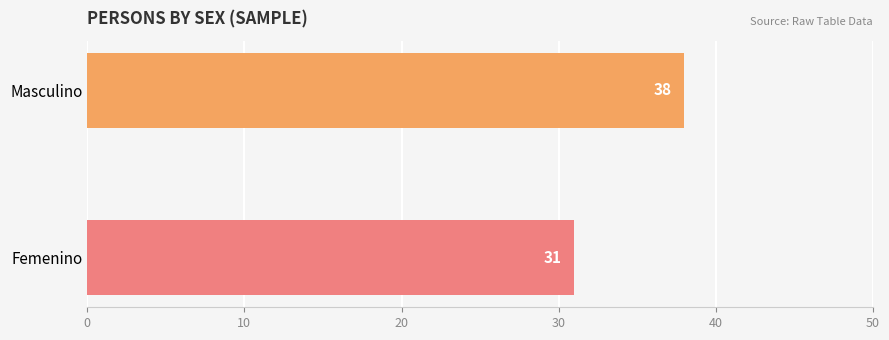

Which has a higher value, Masculino or Femenino?

Masculino